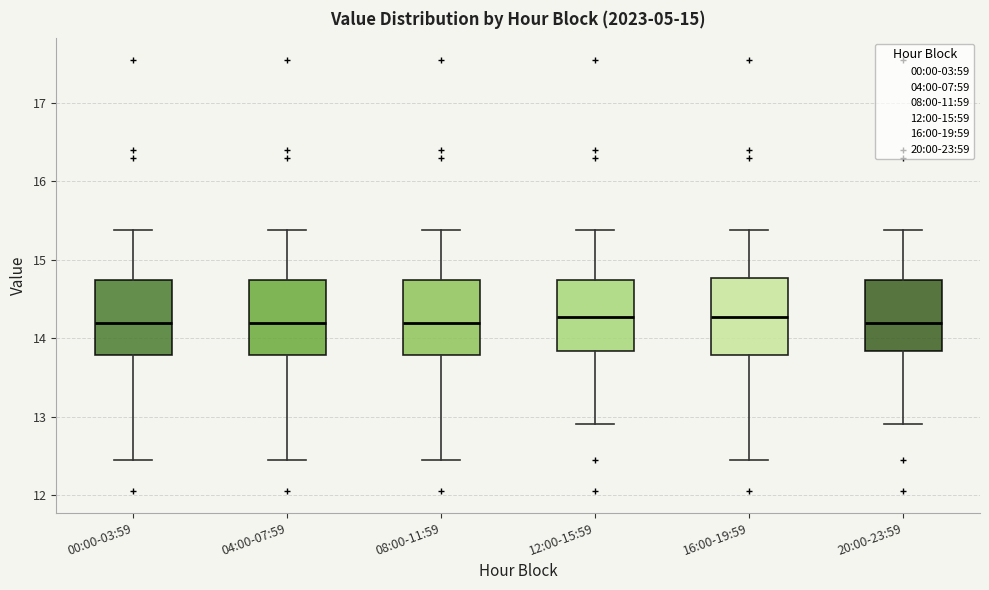

Where does the upper whisker of the box for 16:00-19:59 end on the y-axis? The values are not printed on the chart, so give them approximately, as read against the axis.

15.4